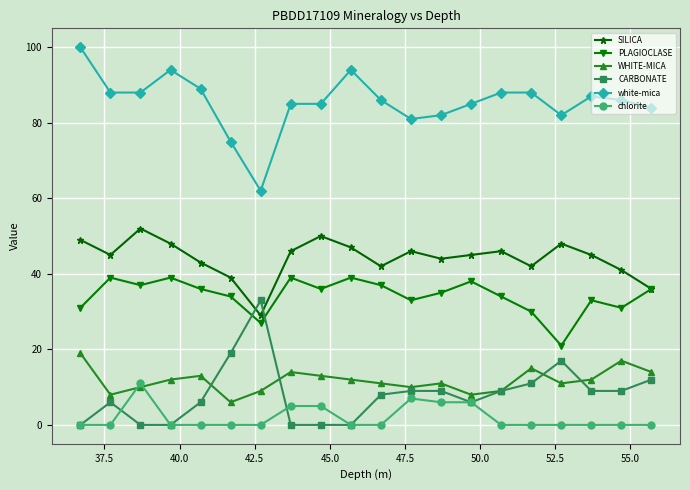

Which series has the largest total across all categories?

white-mica